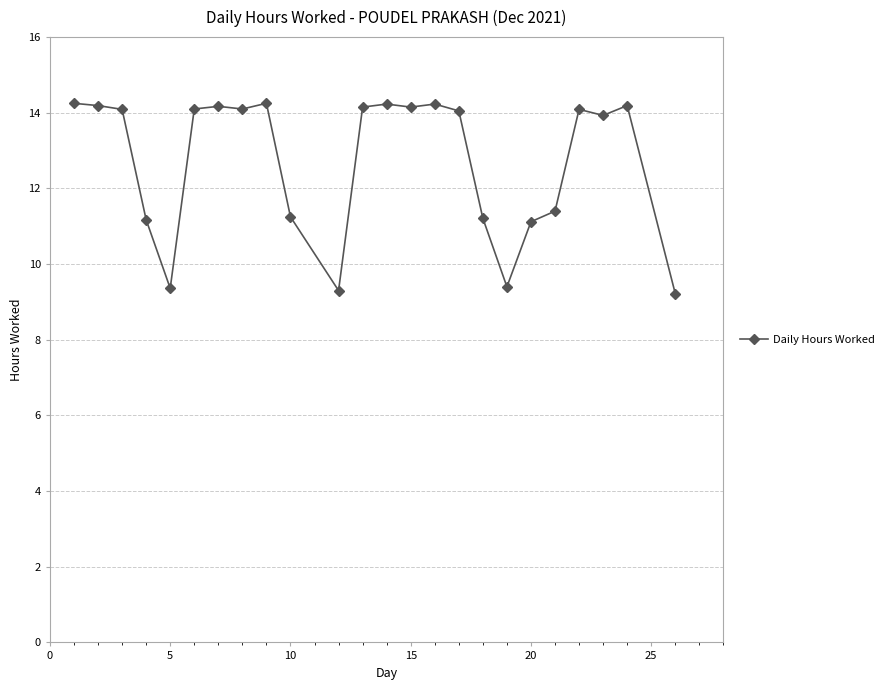

True or false: the data has more than 2 interior local peaks.

True